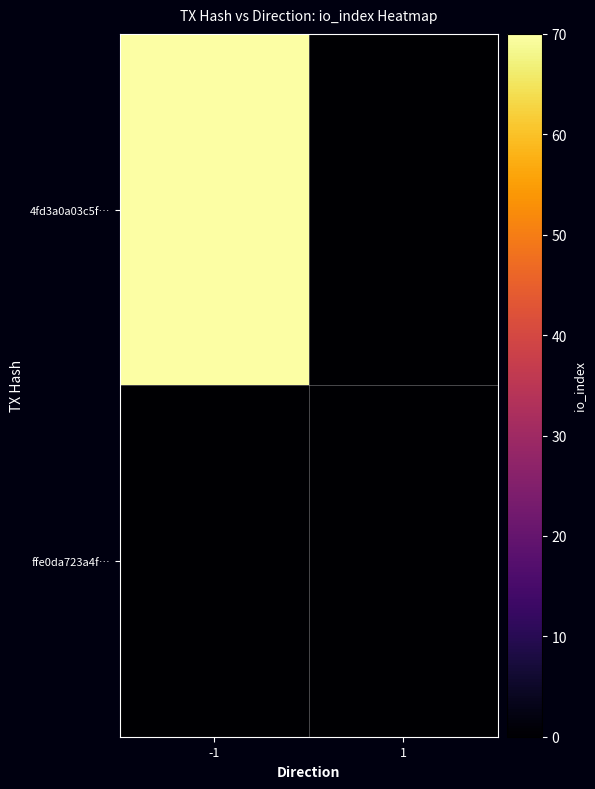

Rank the series at 1 from lowest to highest value.

4fd3a0a03c5f…, ffe0da723a4f…